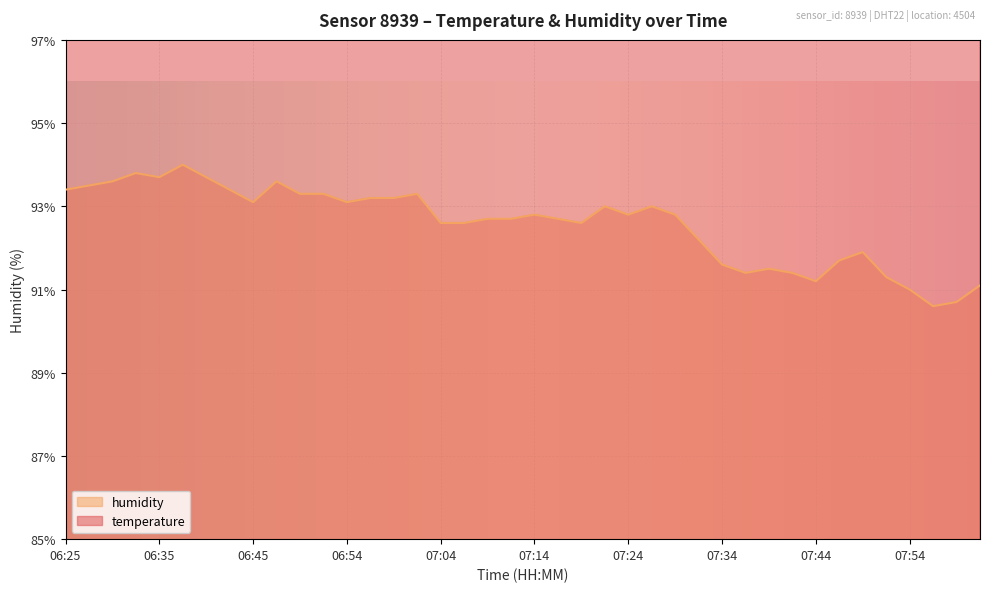

What are all the series names shown in the legend?

temperature, humidity